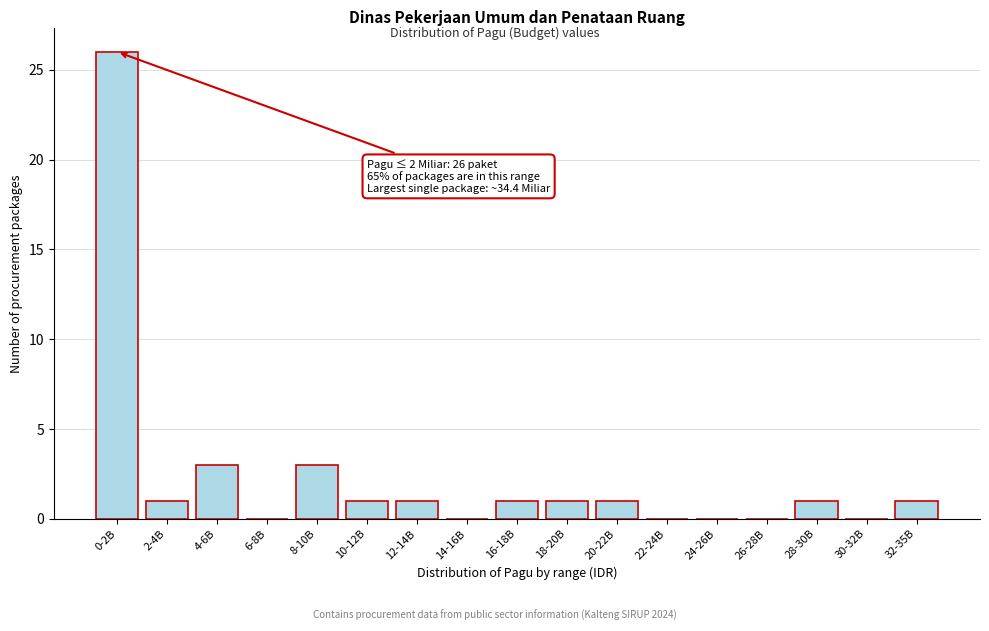

Reading left to right, extract all data points from this chart.

0-2B=26	2-4B=1	4-6B=3	6-8B=0	8-10B=3	10-12B=1	12-14B=1	14-16B=0	16-18B=1	18-20B=1	20-22B=1	22-24B=0	24-26B=0	26-28B=0	28-30B=1	30-32B=0	32-35B=1